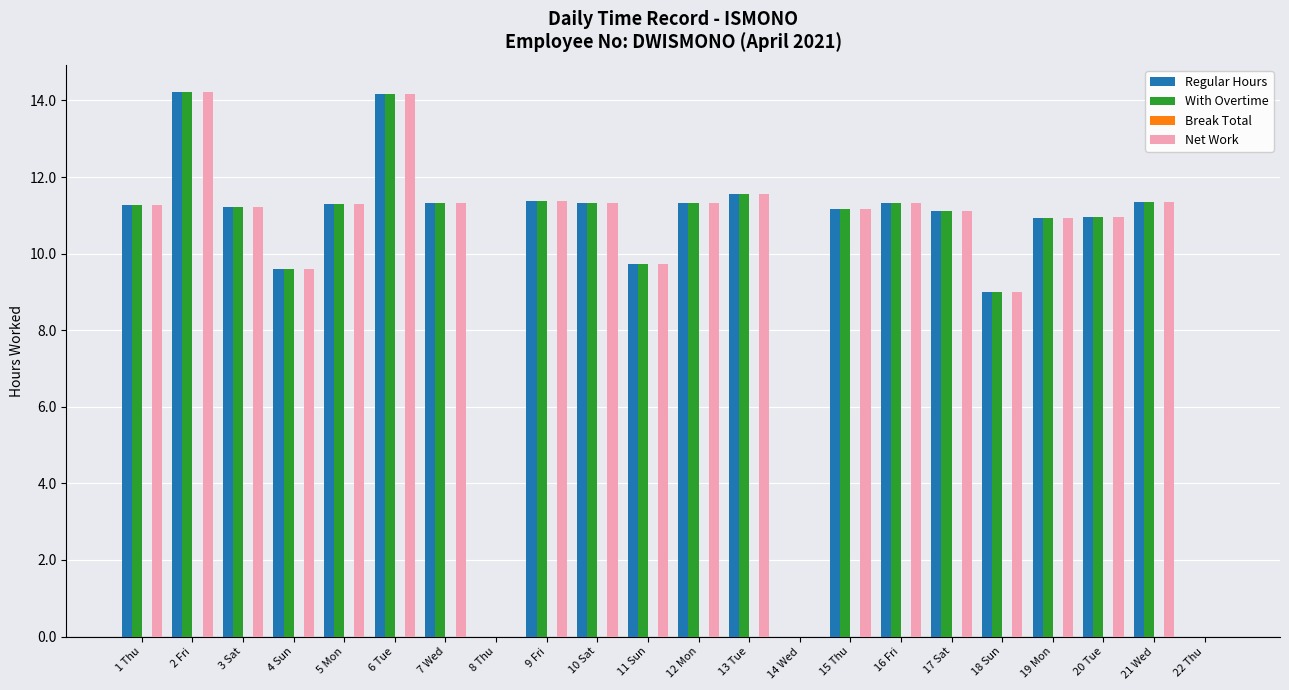

Is the value of Net Work at 21 Wed greater than the value of Regular Hours at 6 Tue?

No